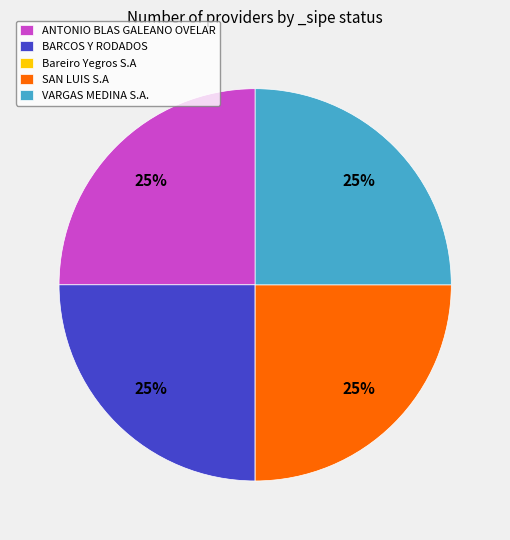

True or false: ANTONIO BLAS GALEANO OVELAR accounts for 25% of the total.

True